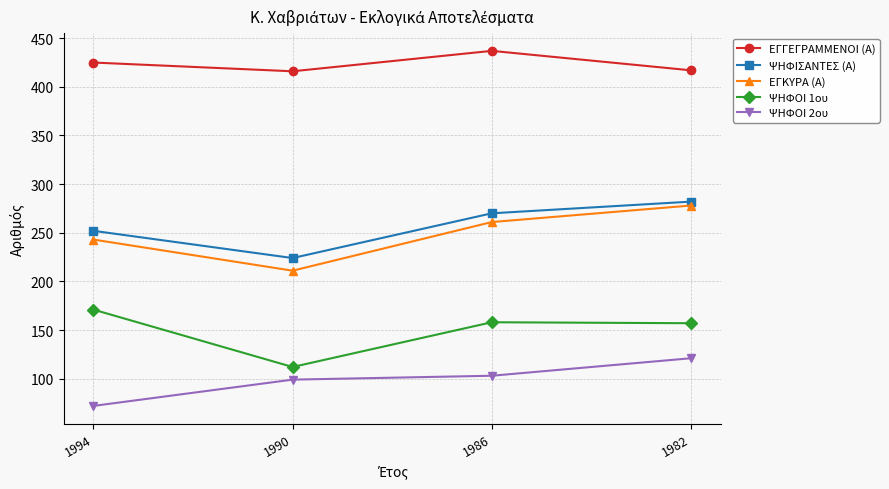

What is the difference between the highest and lowest values at 1982?

296